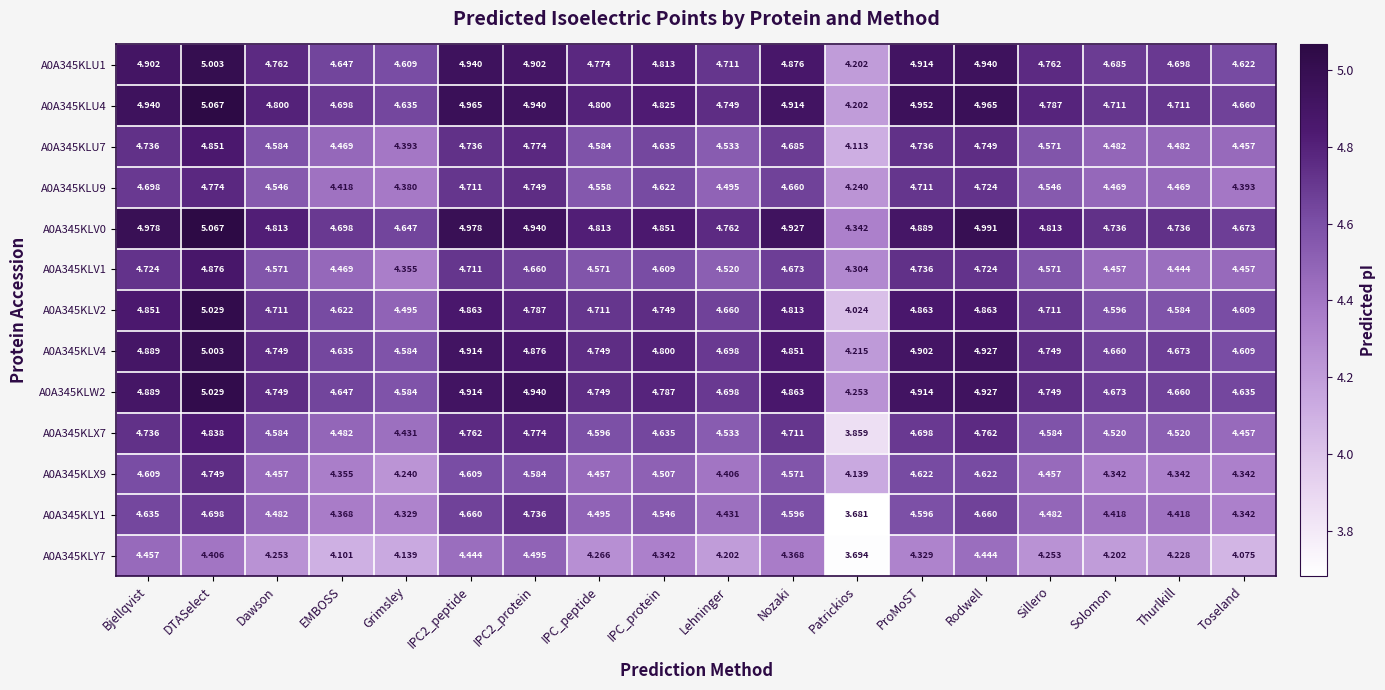

How many distinct data groups are displayed?

13